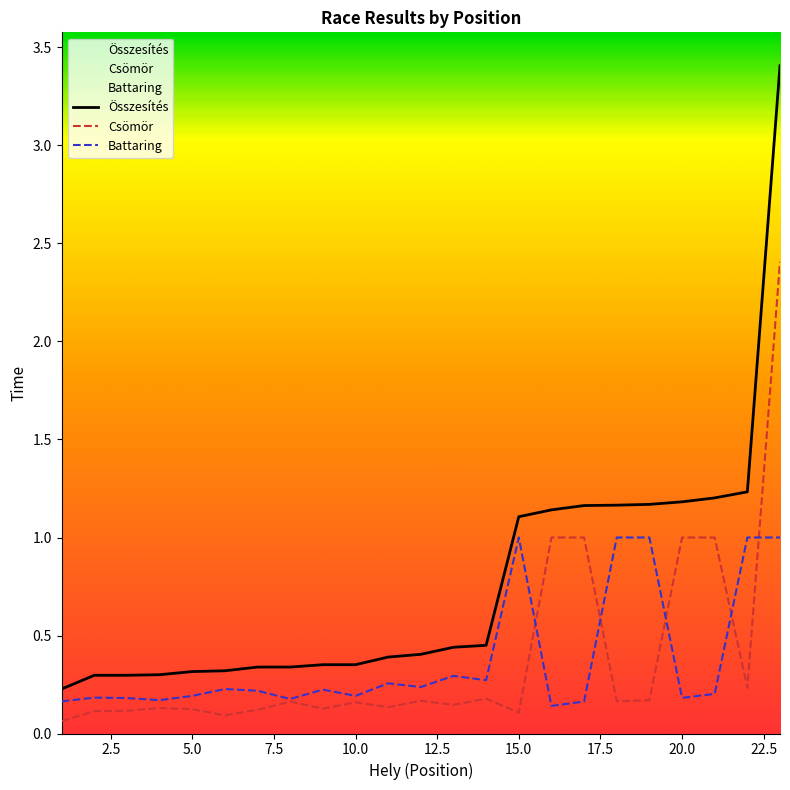

List the series in order of their peak value, highest first.

Összesítés, Csömör, Battaring